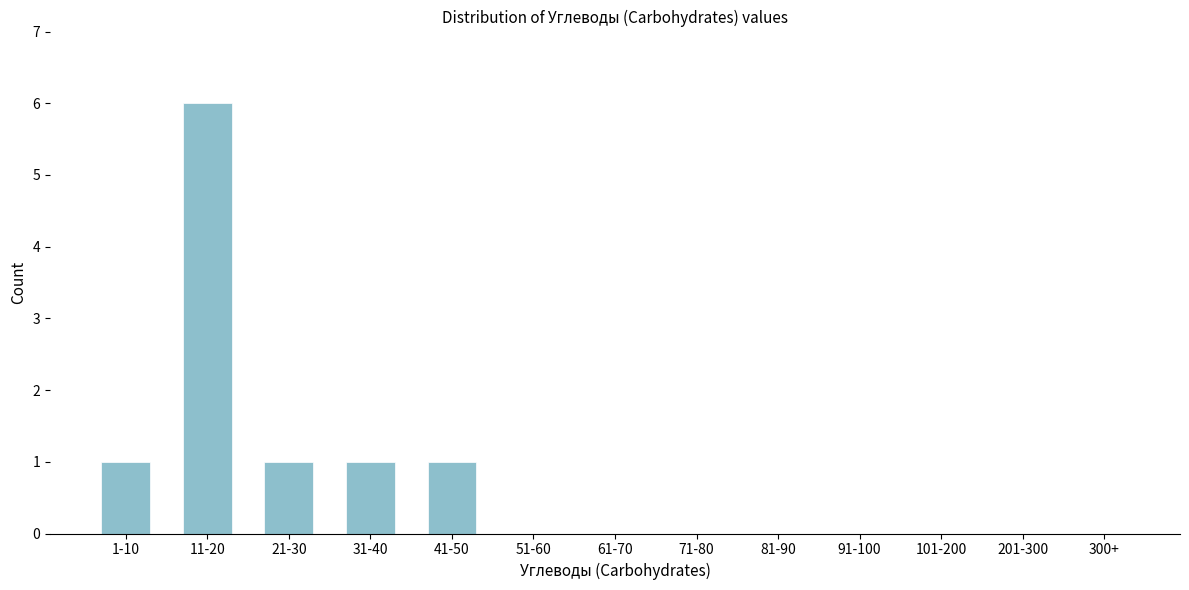

Reading right to left, what are all the values shown in this chart?

300+=0	201-300=0	101-200=0	91-100=0	81-90=0	71-80=0	61-70=0	51-60=0	41-50=1	31-40=1	21-30=1	11-20=6	1-10=1